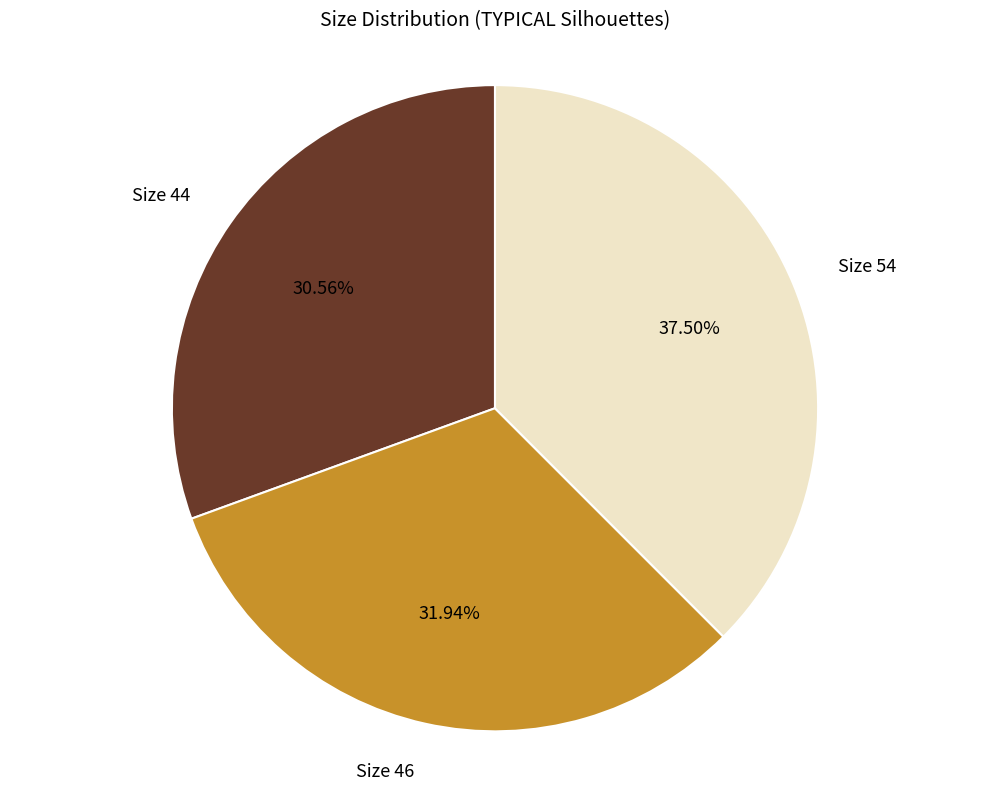

What is the ratio of the value at Size 46 to the value at Size 54?

0.9